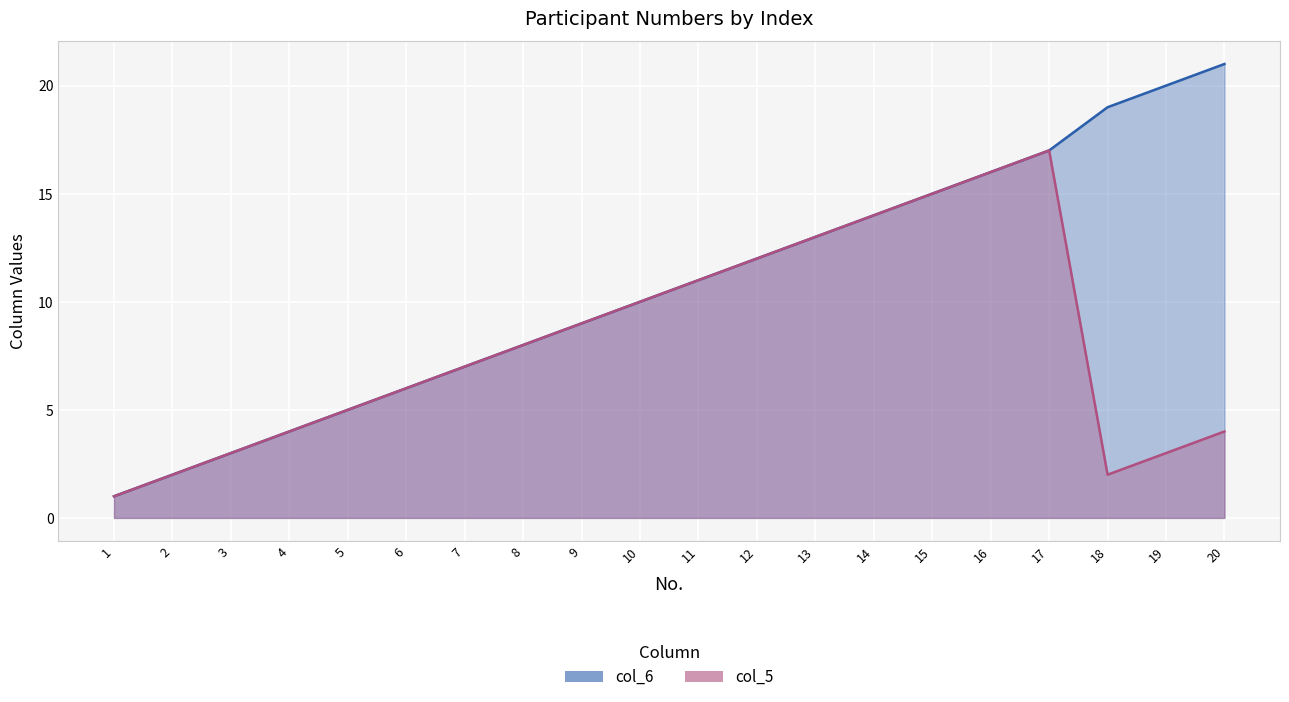

At which category is the sum across all series the highest?

17